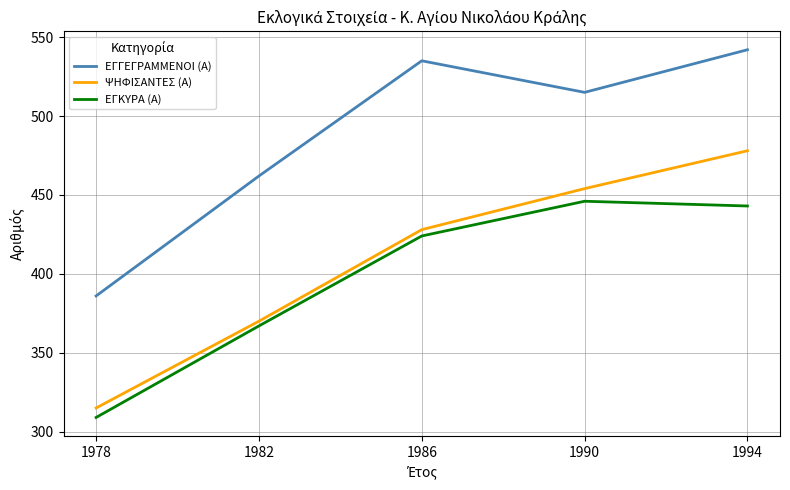

What is the difference between the ΕΓΚΥΡΑ (Α) values at 1990 and 1978?

137